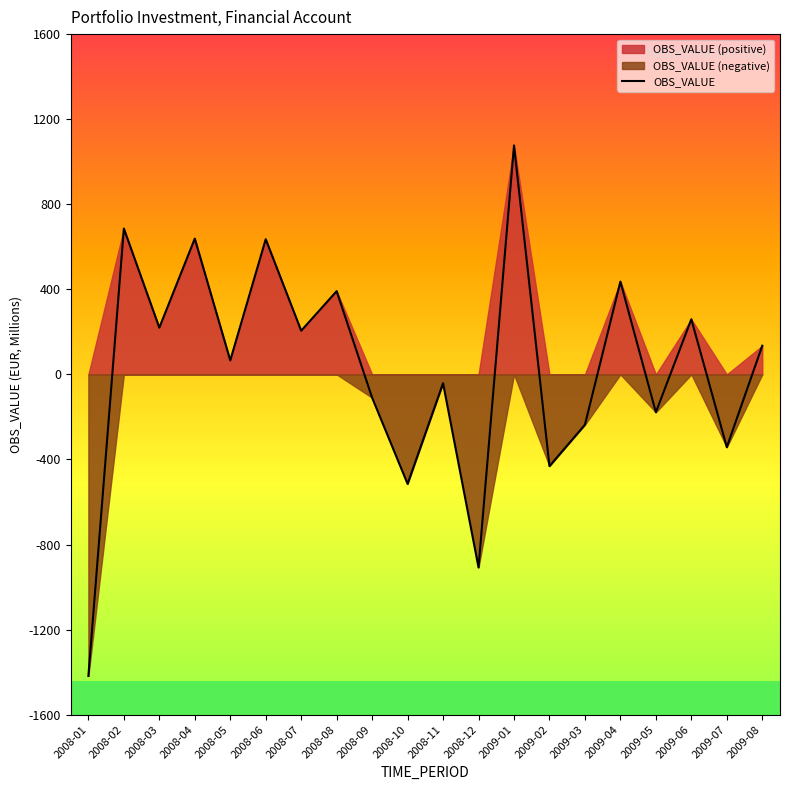

Which label corresponds to the largest value in the chart?

2009-01